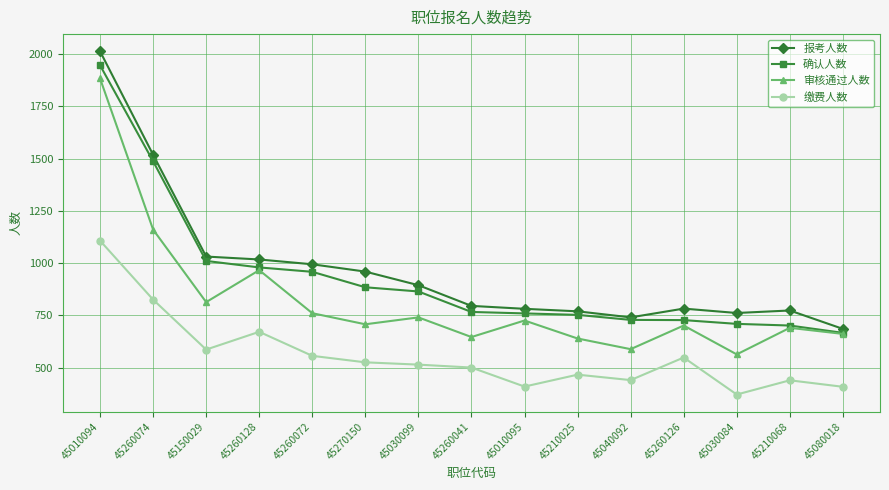

List the series in order of their peak value, lowest first.

缴费人数, 审核通过人数, 确认人数, 报考人数